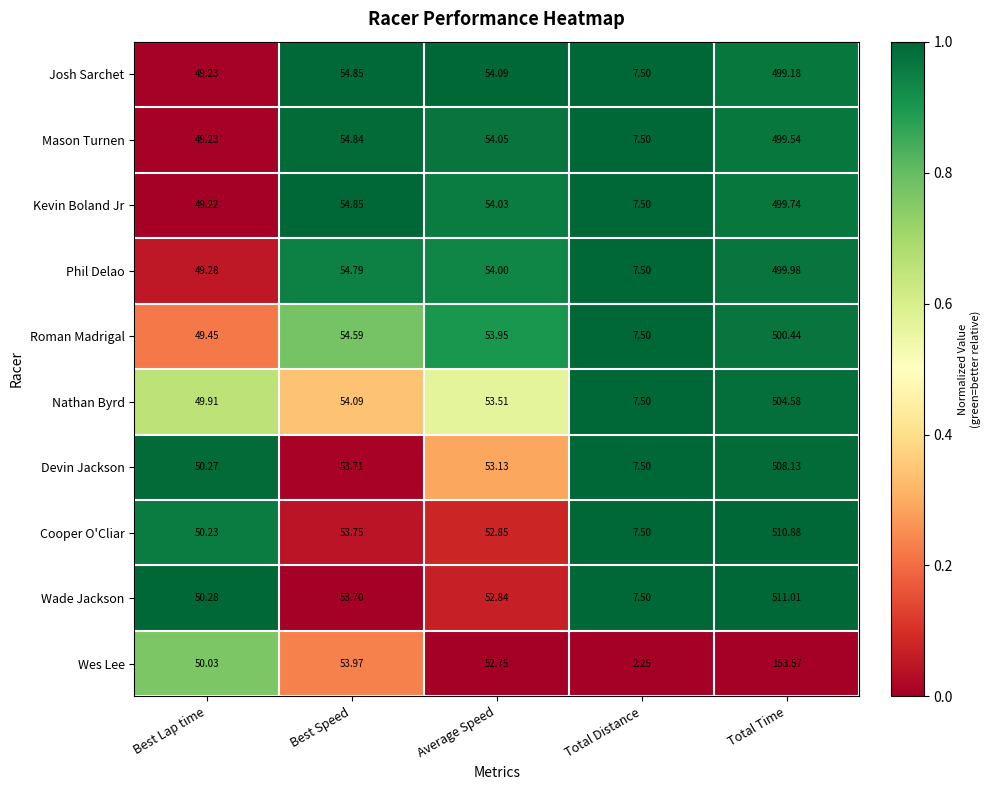

Between Average Speed and Total Distance, which series saw the biggest shift?

Wes Lee